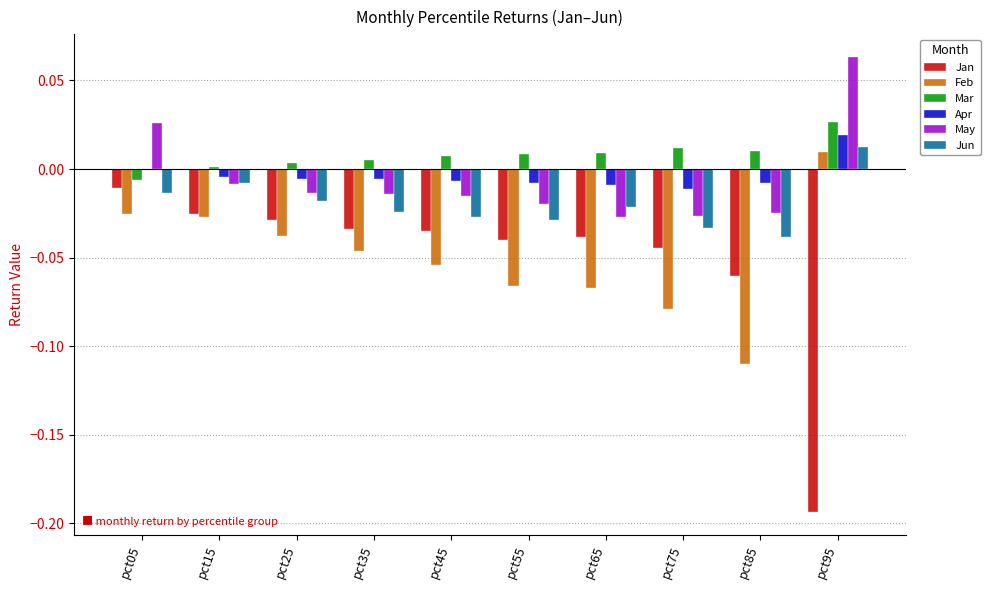

How many data points does each series have?

10